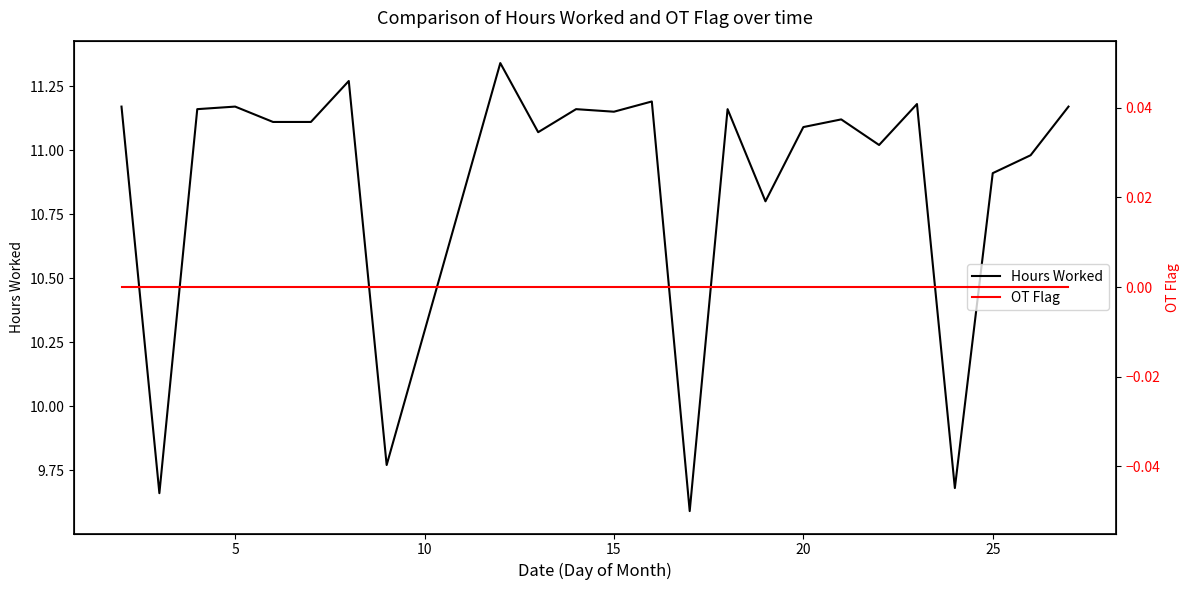

List the series in order of their overall mean, lowest first.

OT Flag, Hours Worked